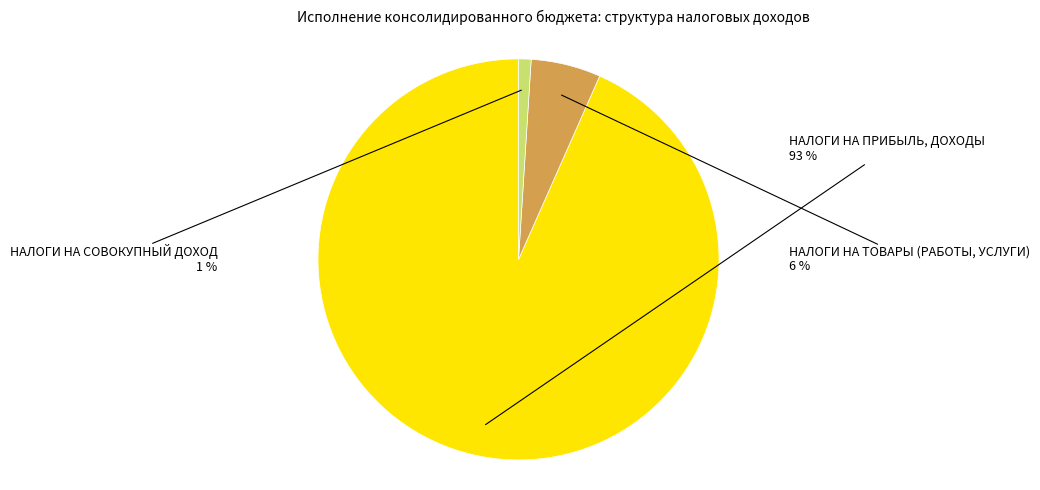

To the nearest percent, what is the combined percentage of НАЛОГИ НА ТОВАРЫ (РАБОТЫ, УСЛУГИ) and НАЛОГИ НА ПРИБЫЛЬ, ДОХОДЫ?

99%